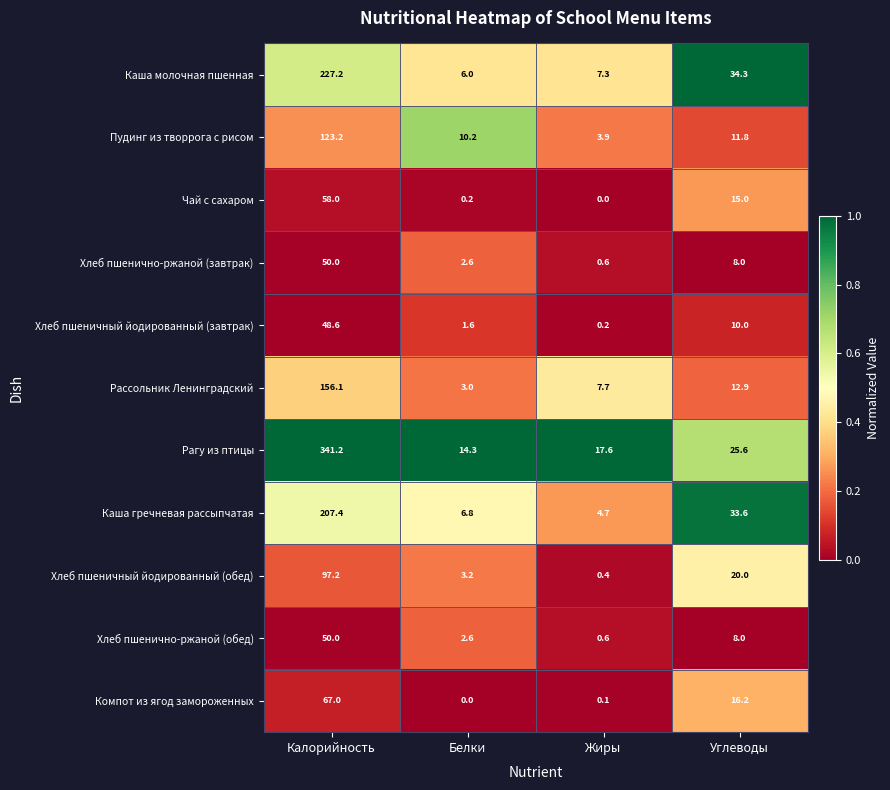

What is the maximum value shown in the chart?

341.2